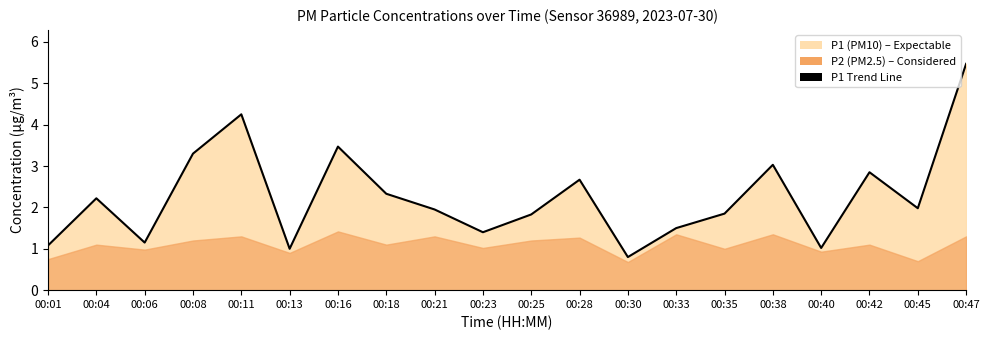

Reading left to right, list all the values displayed in this chart.

00:01=1.1	00:04=2.2	00:06=1.1	00:08=3.3	00:11=4.2	00:13=1.0	00:16=3.5	00:18=2.3	00:21=1.9	00:23=1.4	00:25=1.8	00:28=2.7	00:30=0.8	00:33=1.5	00:35=1.9	00:38=3.0	00:40=1.0	00:42=2.9	00:45=2.0	00:47=5.5